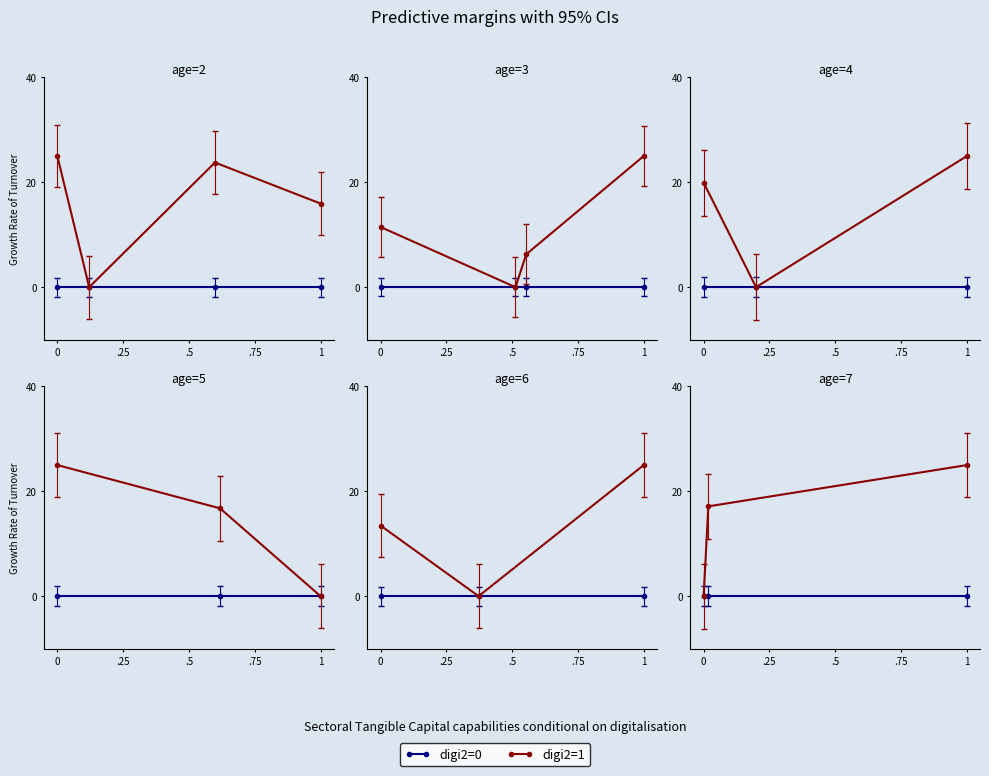

Which series has the widest spread of values?

digi2=1